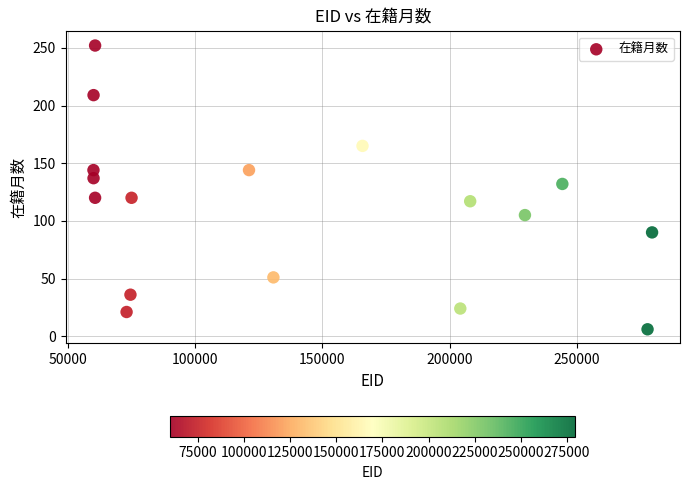

What Y value in the scatter plot is closest to 129?

132